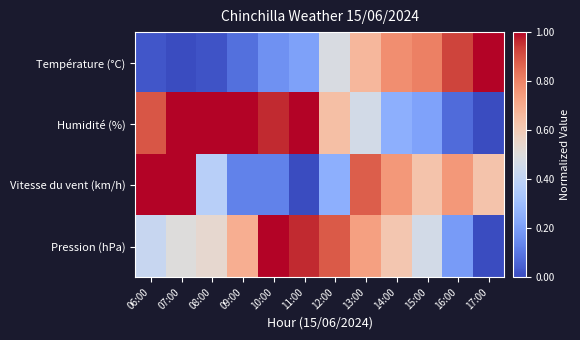

Which has a higher value, 13:00 or 06:00?

13:00